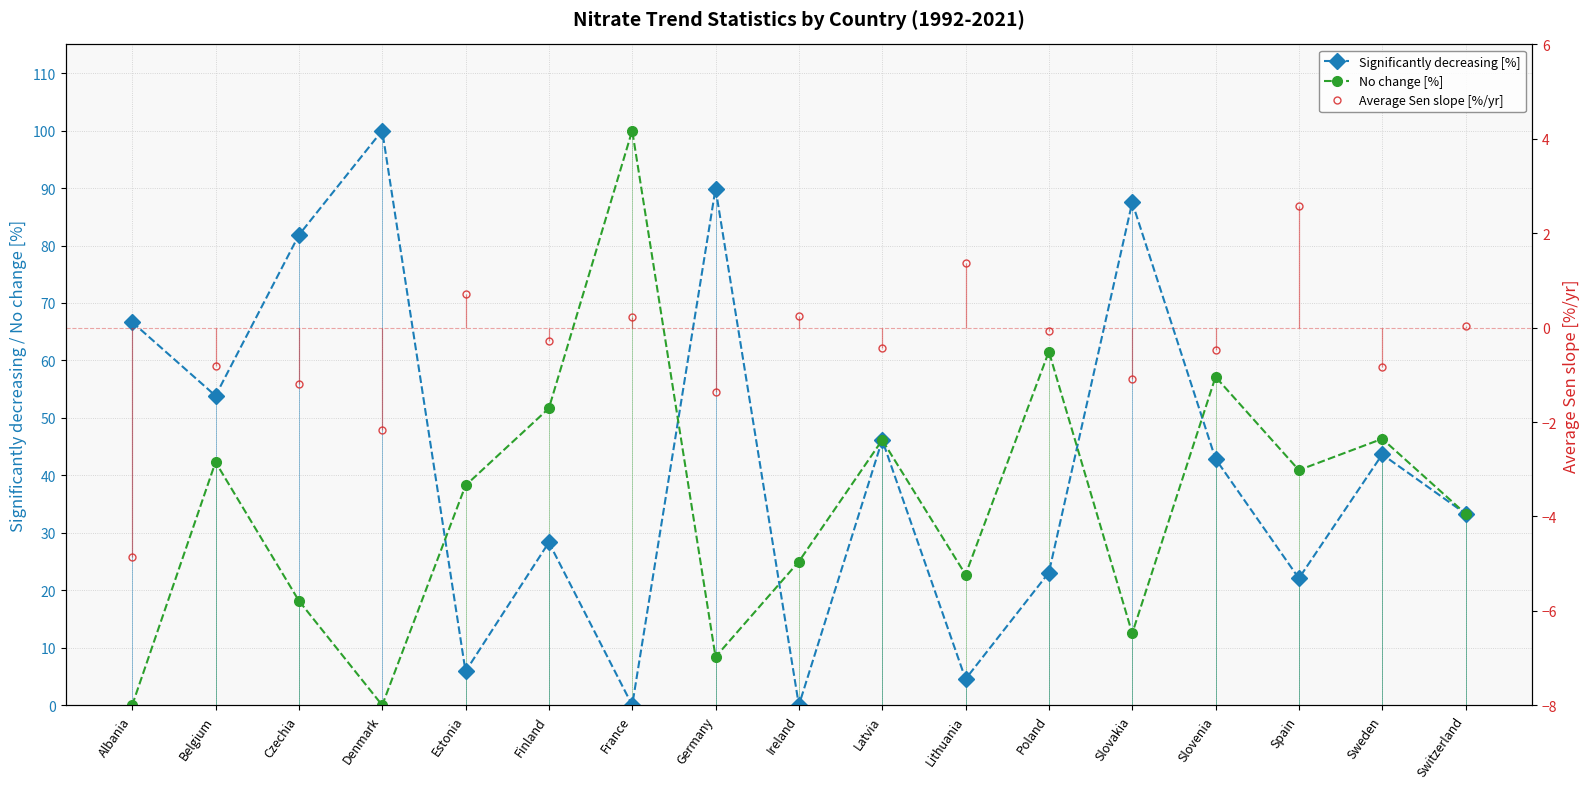

The No change [%] series shows 22.7 at Lithuania. True or false?

True